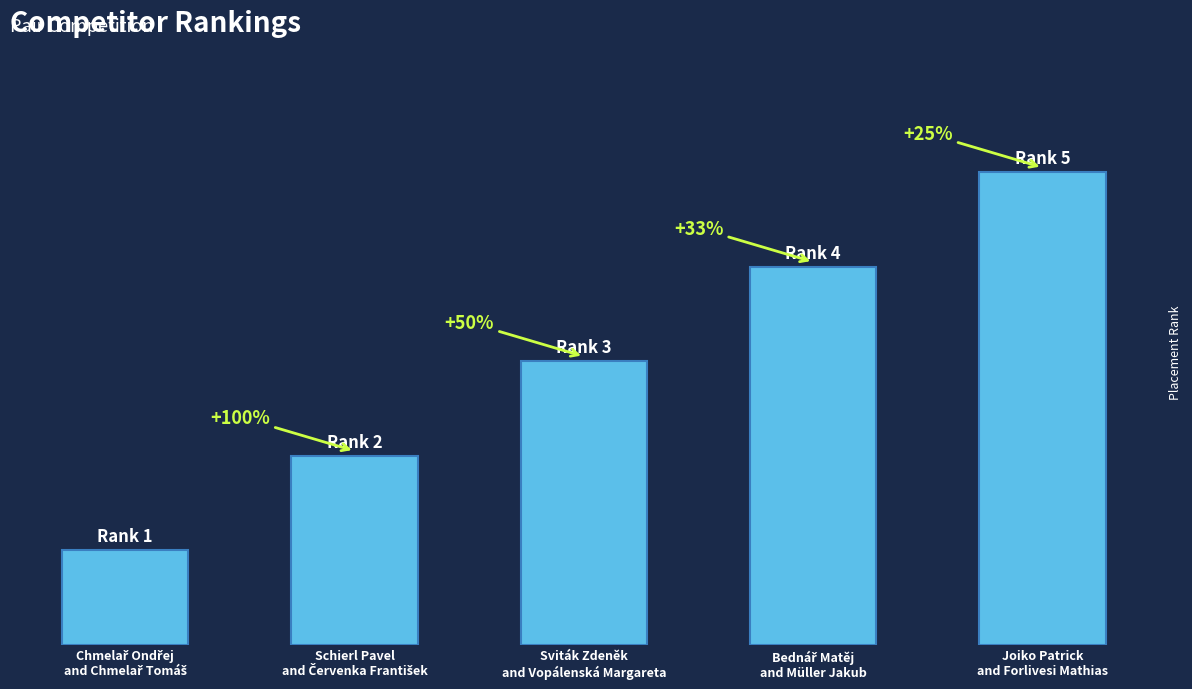

What position from the left is Chmelař Ondřej
and Chmelař Tomáš?

1